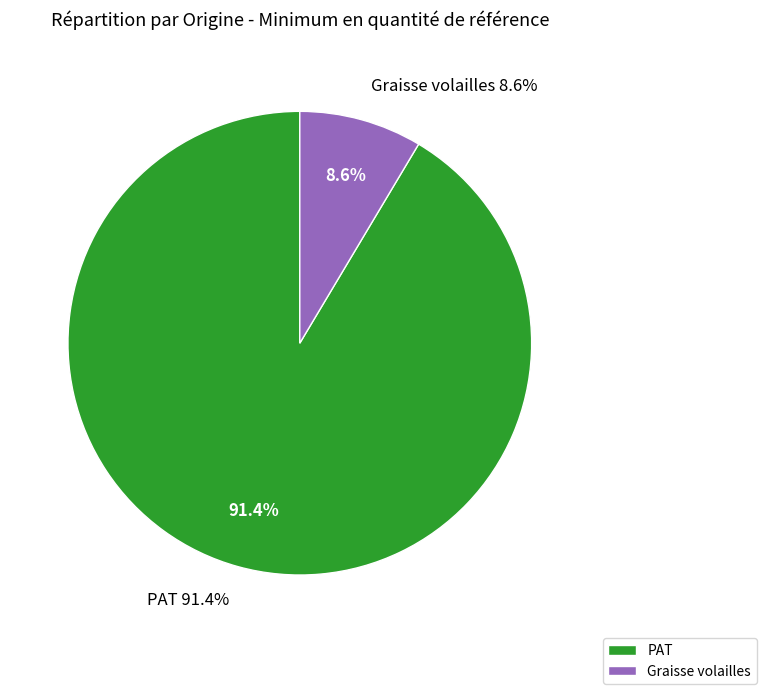

To the nearest percent, what portion does PAT represent?

91%